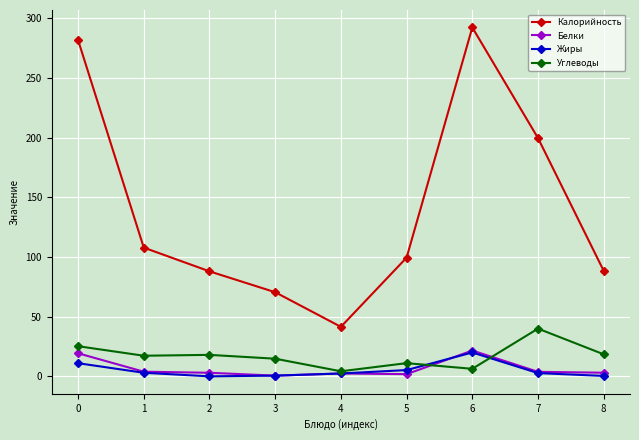

What is the difference between the maximum and minimum values in the Калорийность series?

250.9